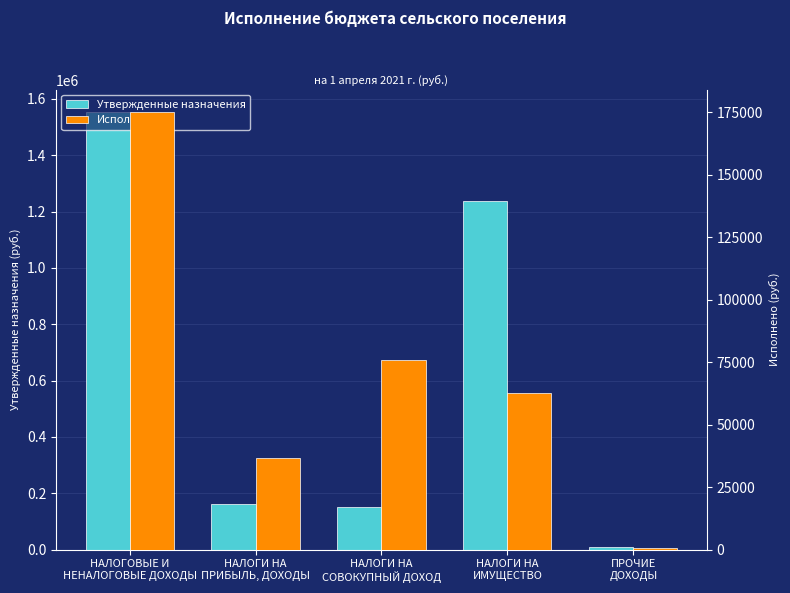

At how many categories does at least one series exceed 625117?

2